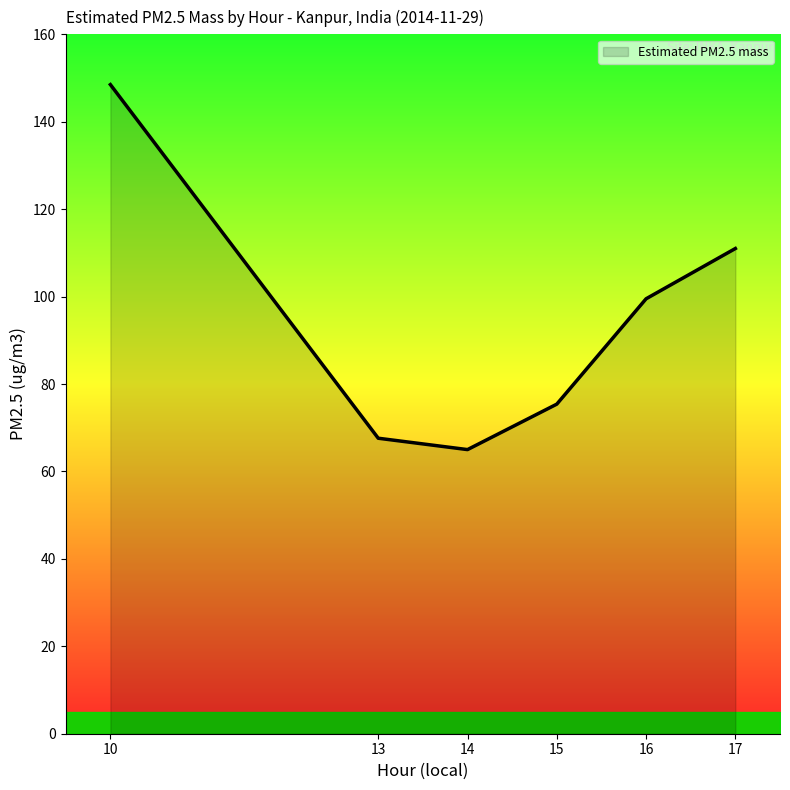

What is the minimum value shown in the chart?

65.0